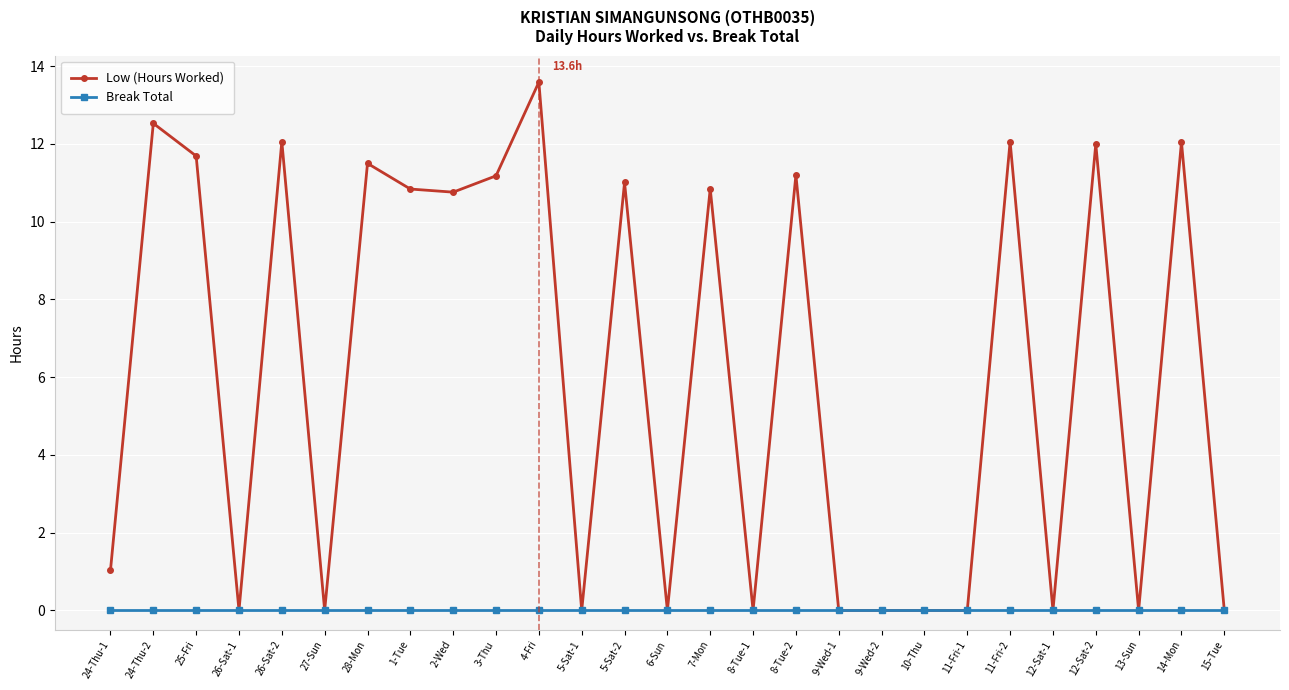

List the series in order of their peak value, lowest first.

Break Total, Low (Hours Worked)